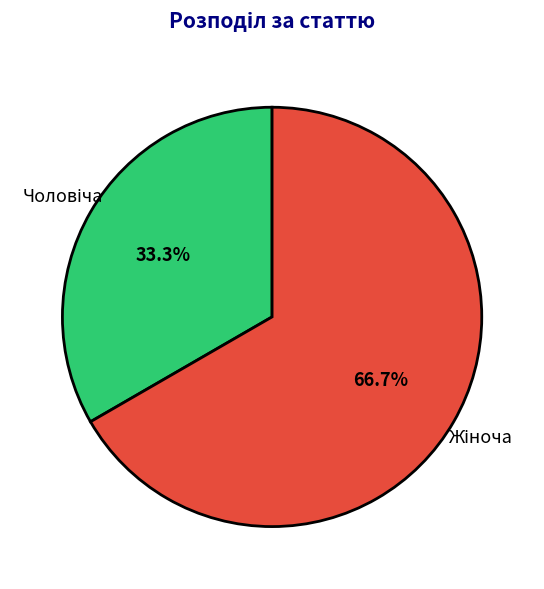

Is there a majority slice in this chart?

Yes